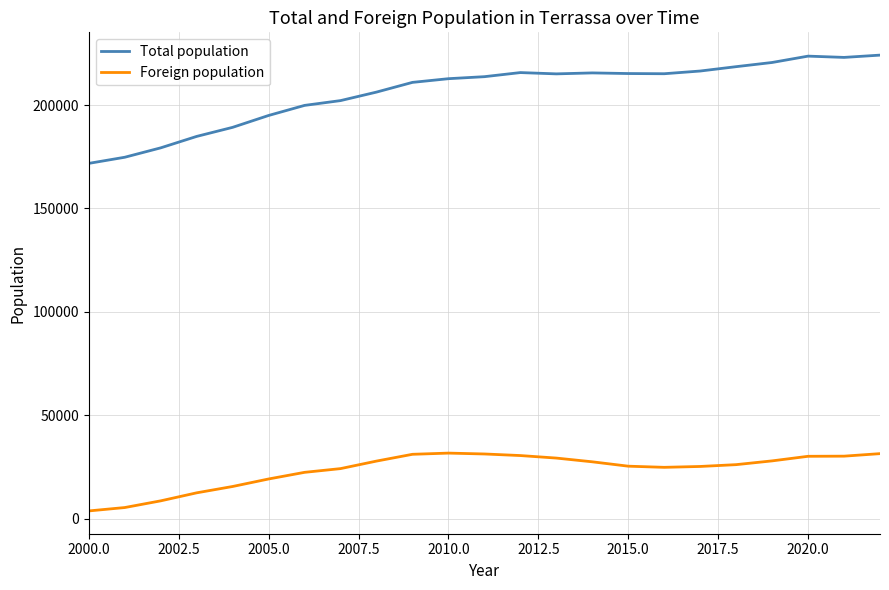

List the series in order of their overall mean, lowest first.

Foreign population, Total population